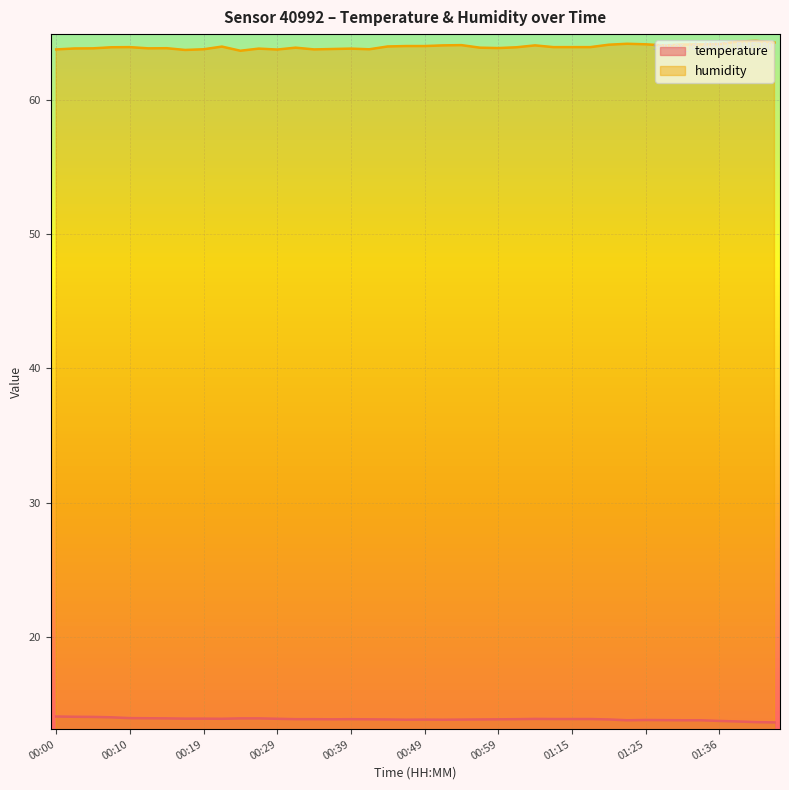

What is the average value of the humidity series?

63.9